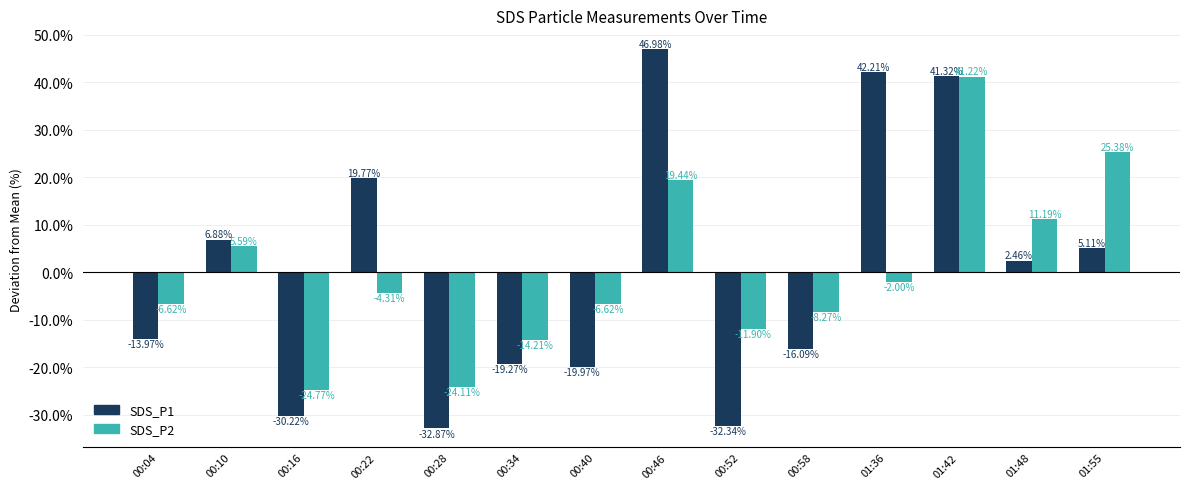

Which series has the widest spread of values?

SDS_P1